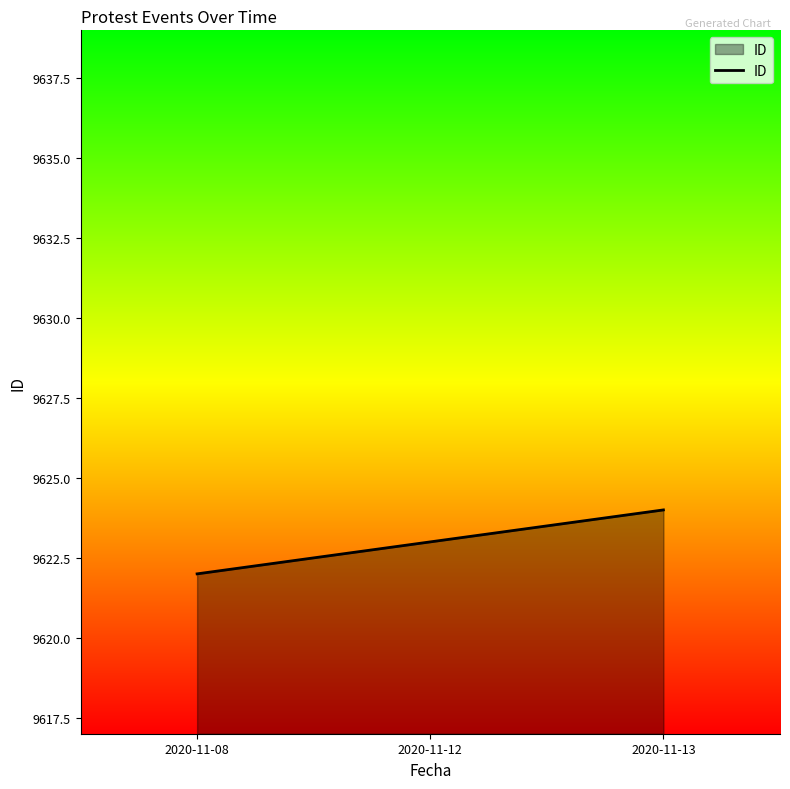

Reading left to right, extract all data points from this chart.

9622	9623	9624